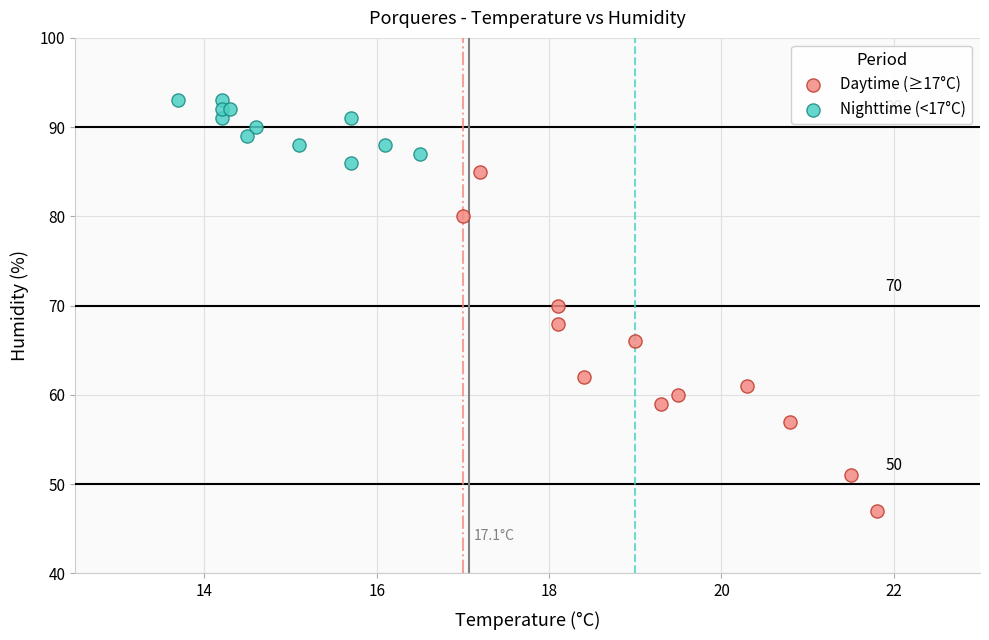

Which series has the largest Y range (max minus min)?

Daytime (≥17°C)